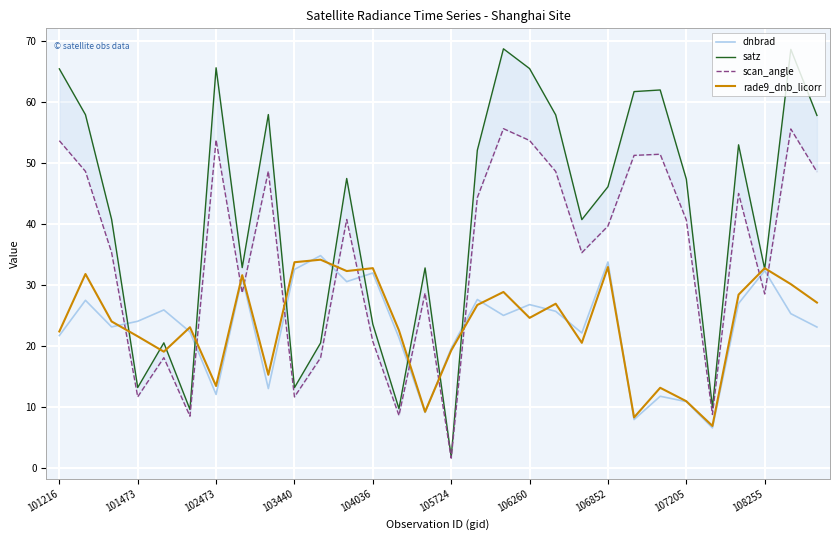

The value of rade9_dnb_licorr at 108255 is 32.7. True or false?

True